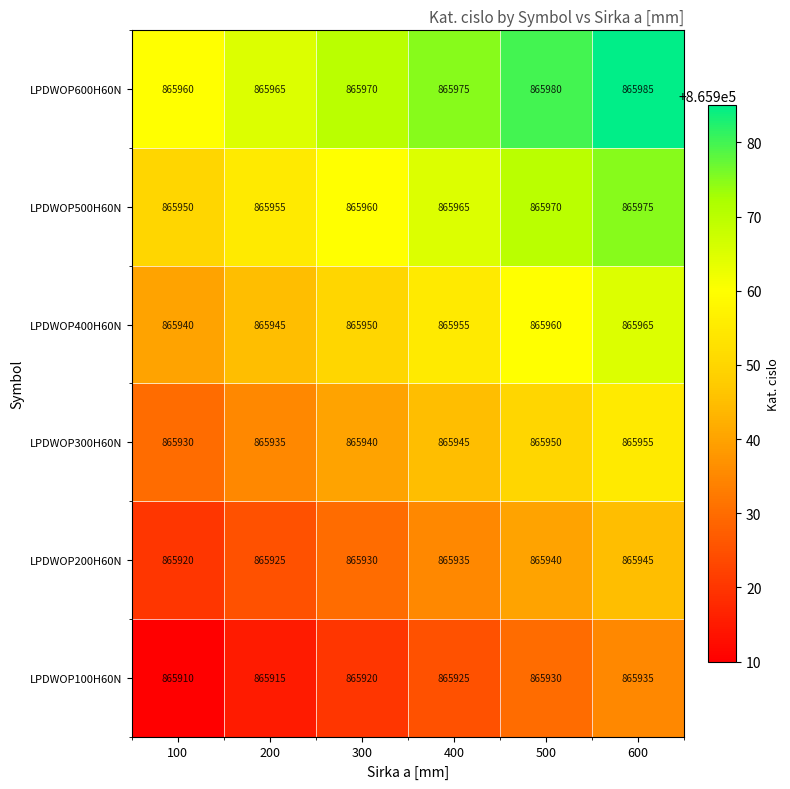

What is the difference between the highest and lowest values at 100?

50